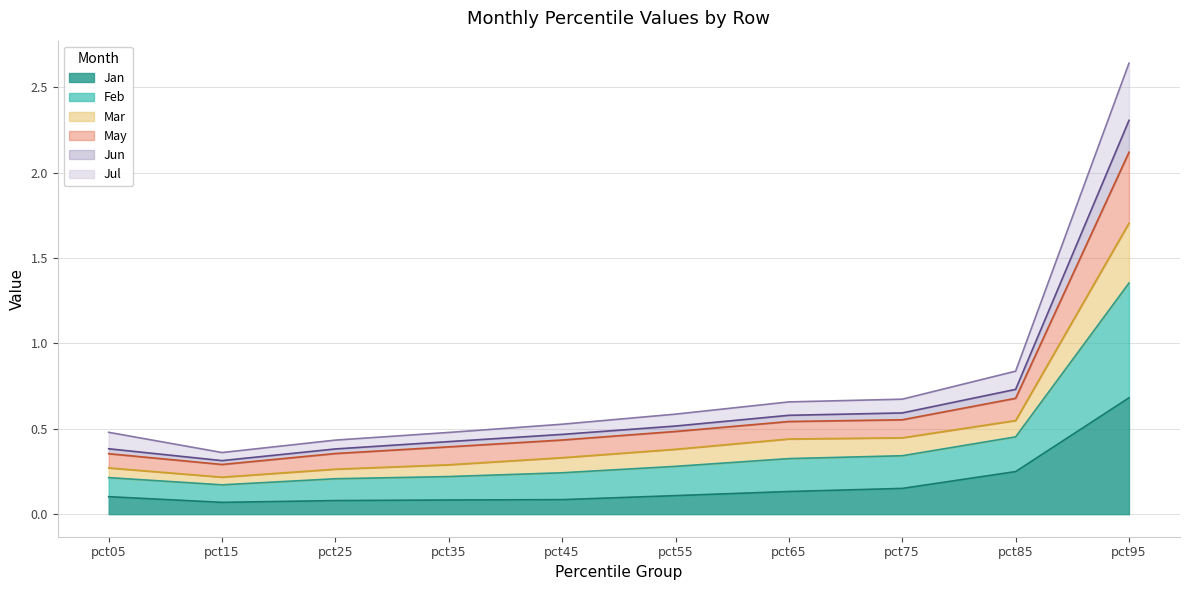

What is the difference between the second highest and second lowest values in the Mar series?

0.3